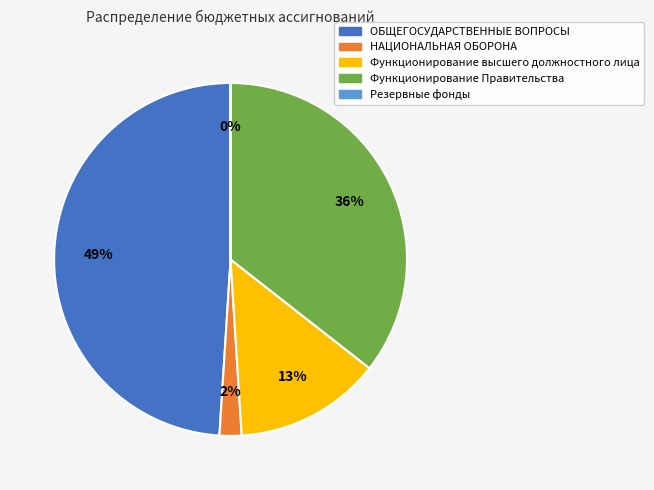

To the nearest percent, what is the difference between the largest and smallest slice percentages?

49%